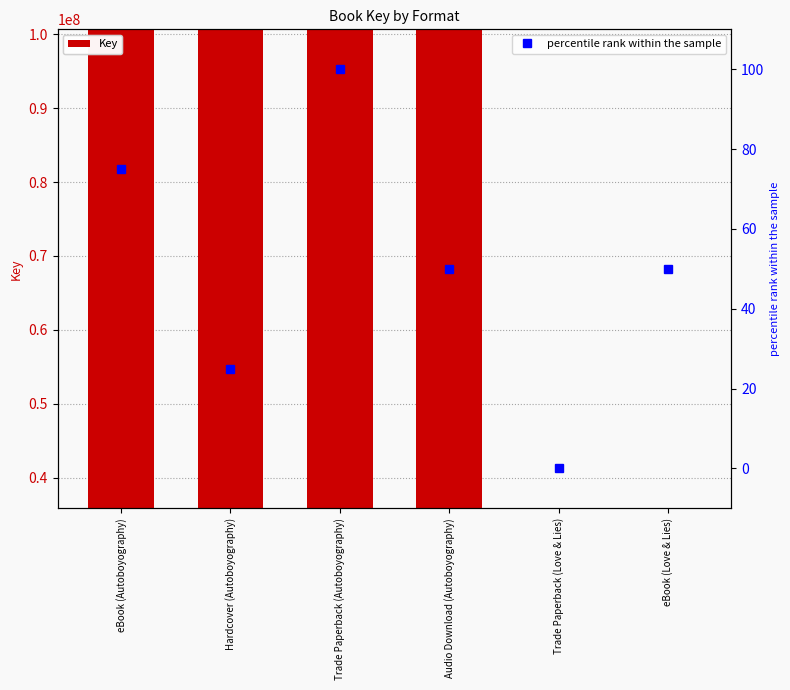

The Key series shows 35850777 at eBook (Love & Lies). True or false?

True